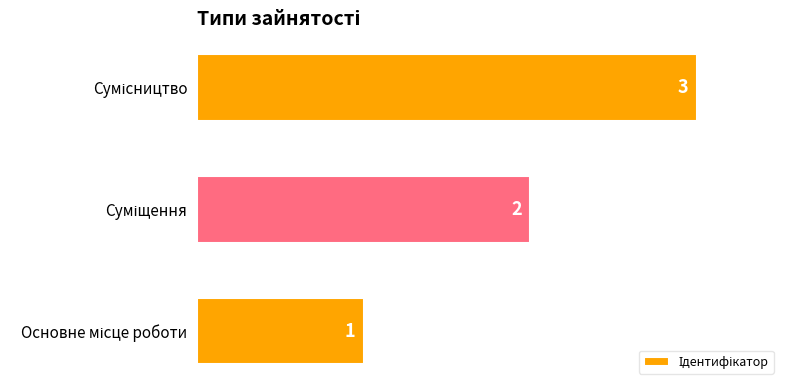

How many data points are less than 2?

1